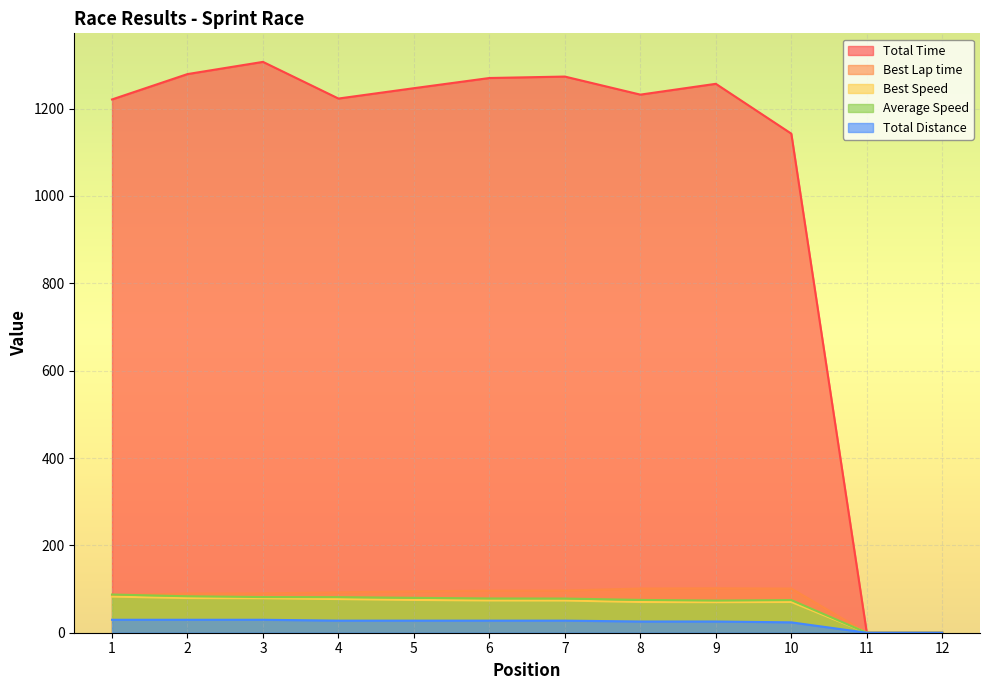

What is the difference between the maximum and second lowest values in the Best Speed series?

82.7